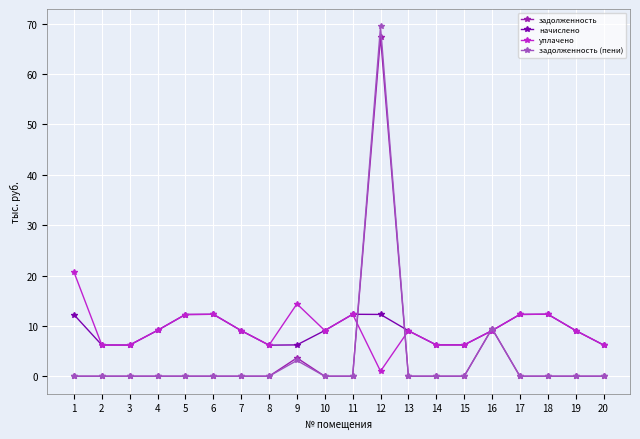

Is it true that уплачено equals 3.2 at 6?

False